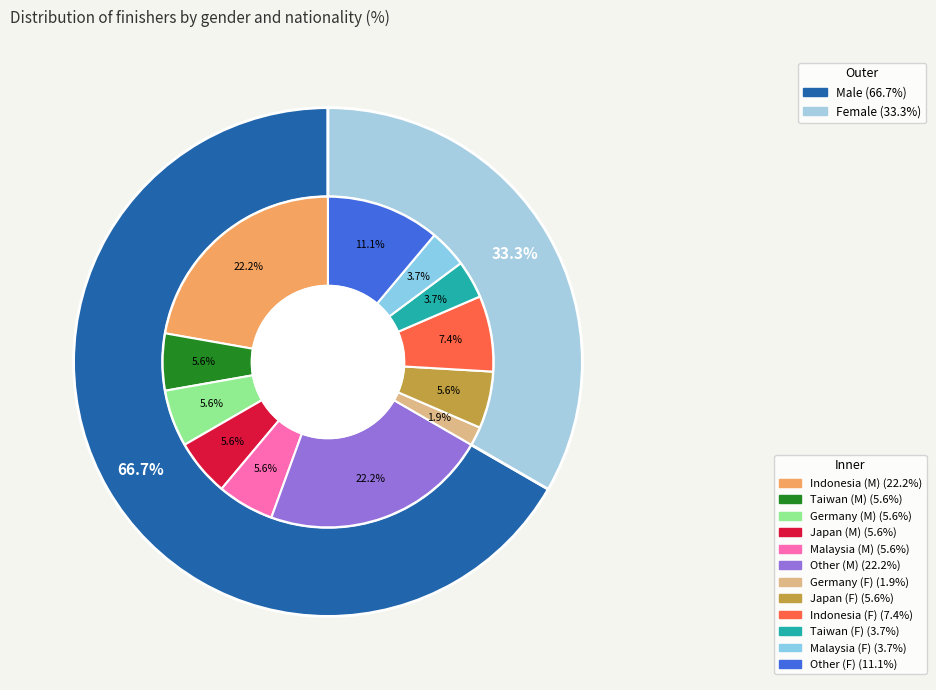

How many slices are in this pie chart?

2